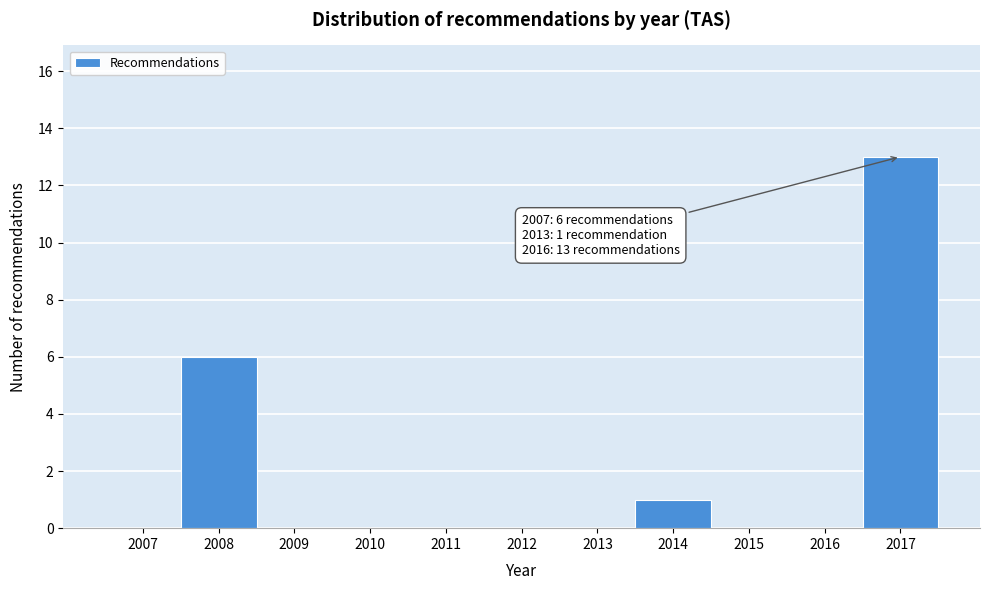

Reading left to right, transcribe all the data shown in this chart.

2007=0	2008=6	2009=0	2010=0	2011=0	2012=0	2013=0	2014=1	2015=0	2016=0	2017=13